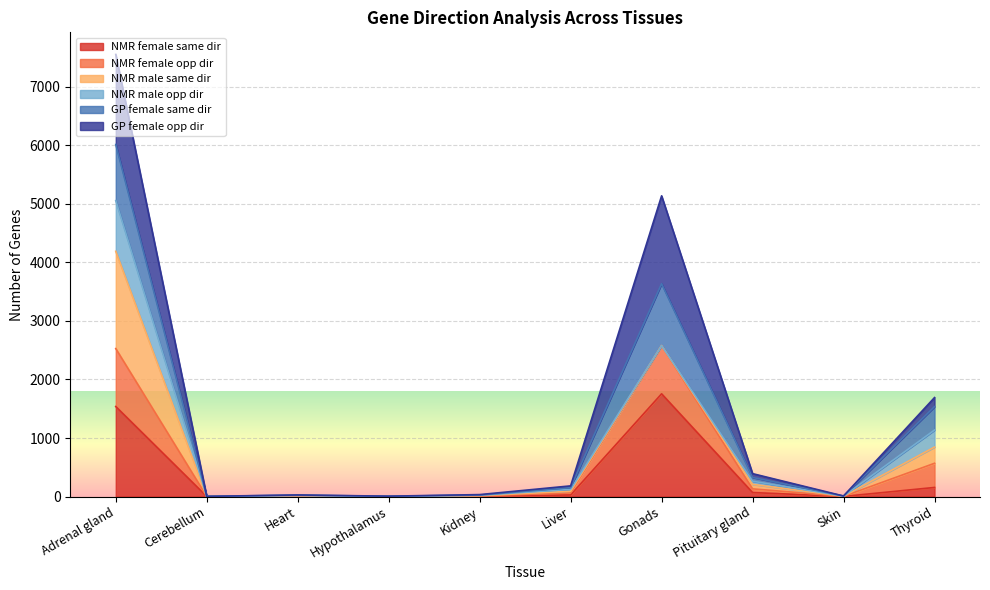

List the labels in order of NMR female same dir value, largest first.

Gonads, Adrenal gland, Thyroid, Pituitary gland, Liver, Kidney, Heart, Skin, Cerebellum, Hypothalamus